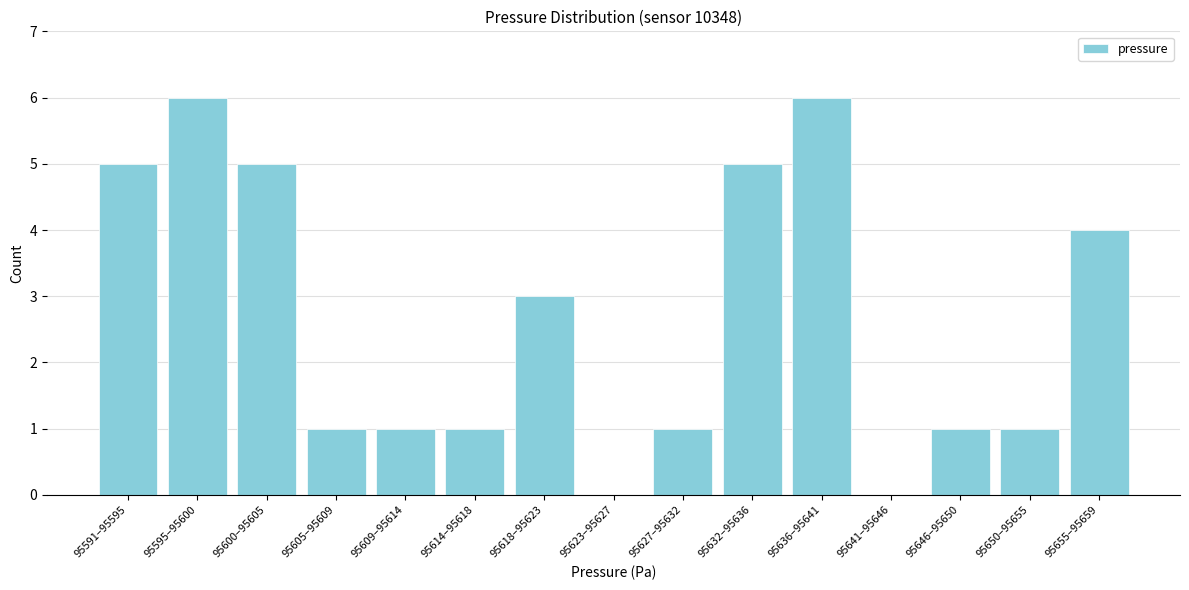

Reading right to left, list all the values displayed in this chart.

95655–95659=4	95650–95655=1	95646–95650=1	95641–95646=0	95636–95641=6	95632–95636=5	95627–95632=1	95623–95627=0	95618–95623=3	95614–95618=1	95609–95614=1	95605–95609=1	95600–95605=5	95595–95600=6	95591–95595=5